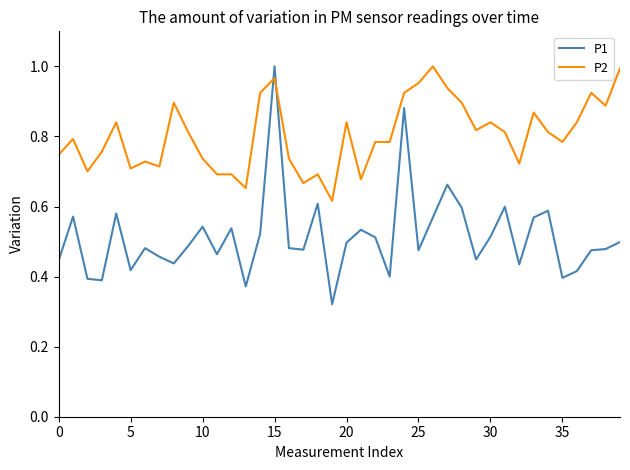

How many distinct data groups are displayed?

2